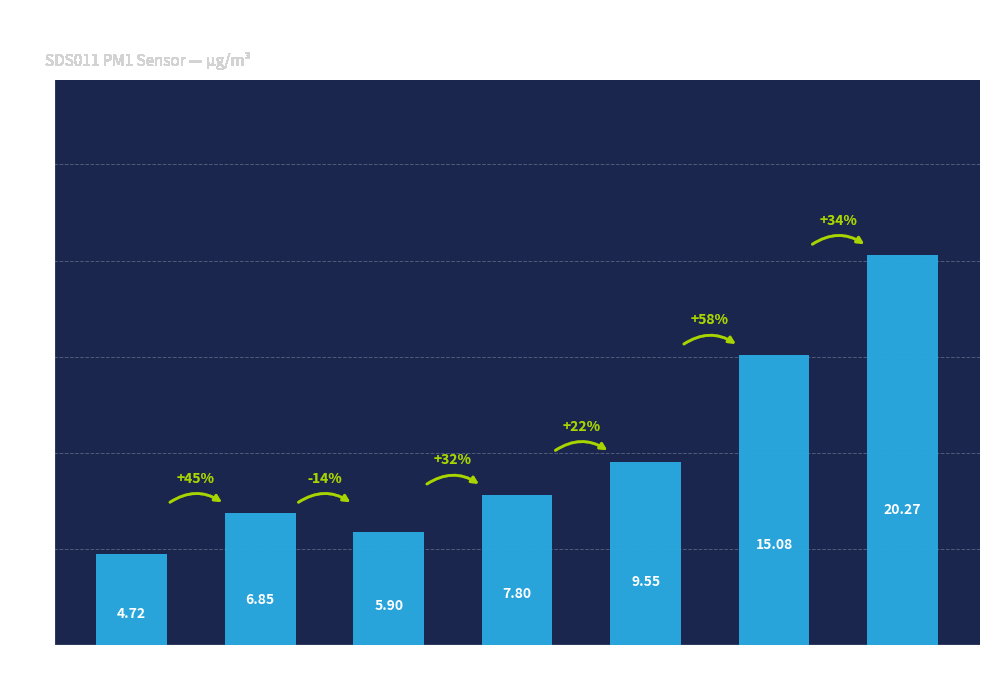

How many values exceed 7?

4